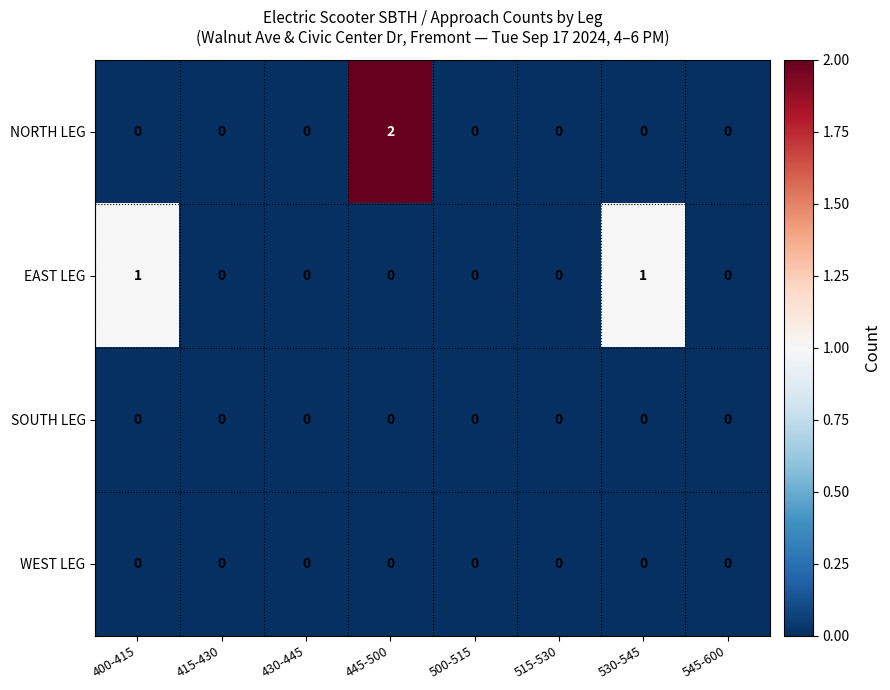

At which category is the sum across all series the highest?

445-500